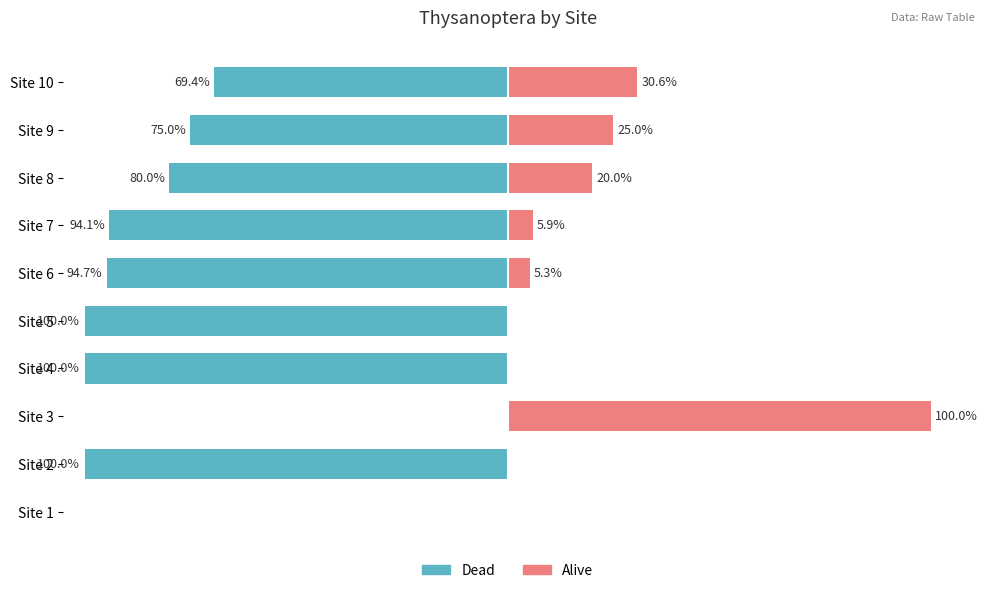

List the series in order of their peak value, lowest first.

Dead, Alive